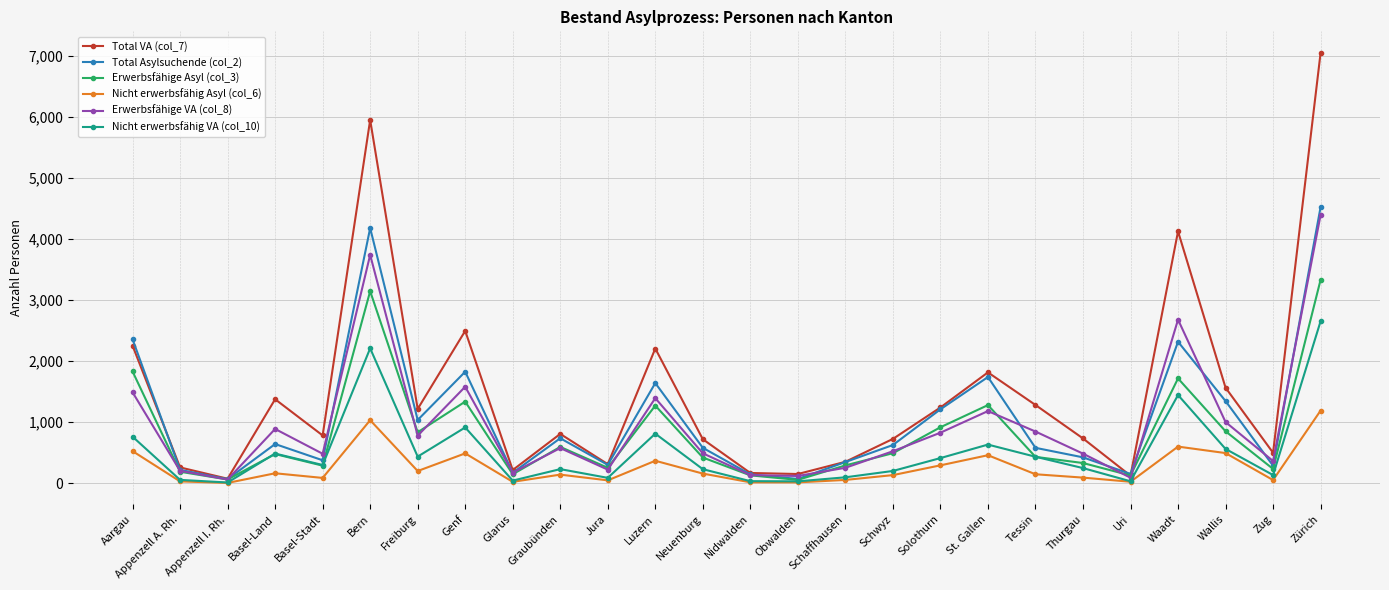

How many lines are shown in the chart?

6